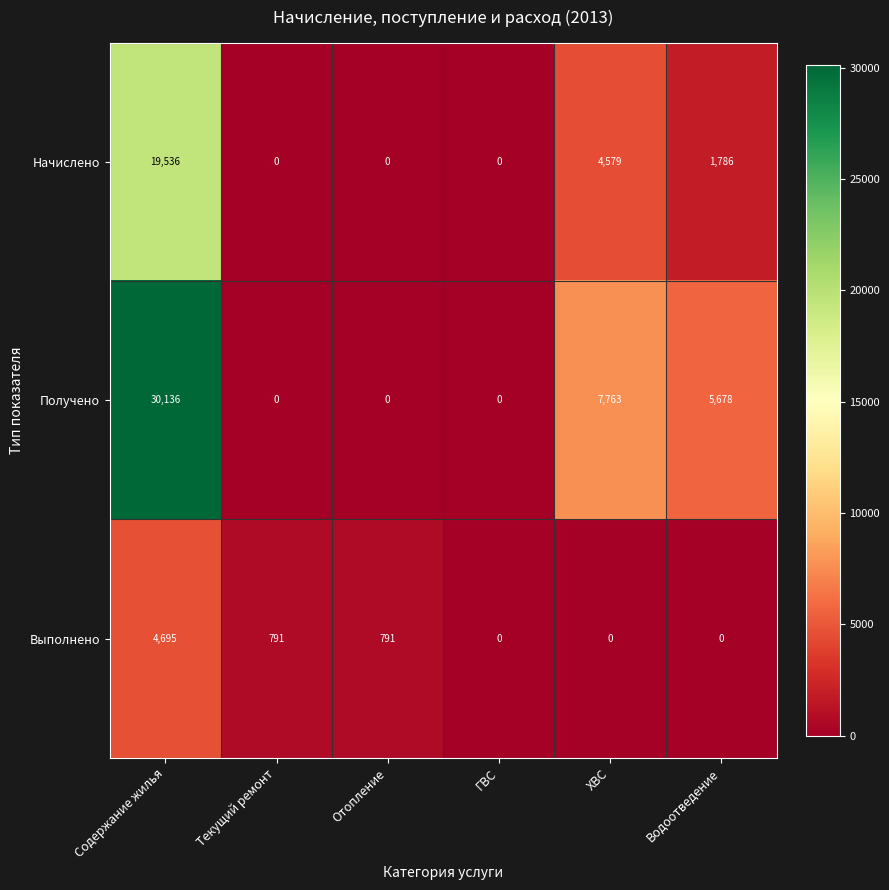

What is the sum of the Начислено values at Текущий ремонт and Содержание жилья?

19536